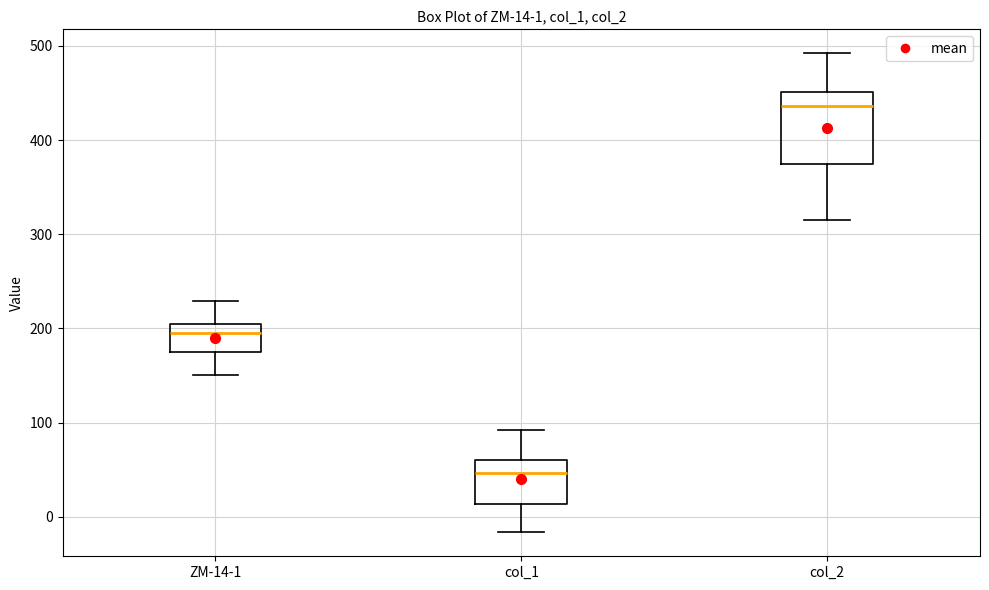

Which box is the tallest, from its lower edge to its upper edge?

col_2